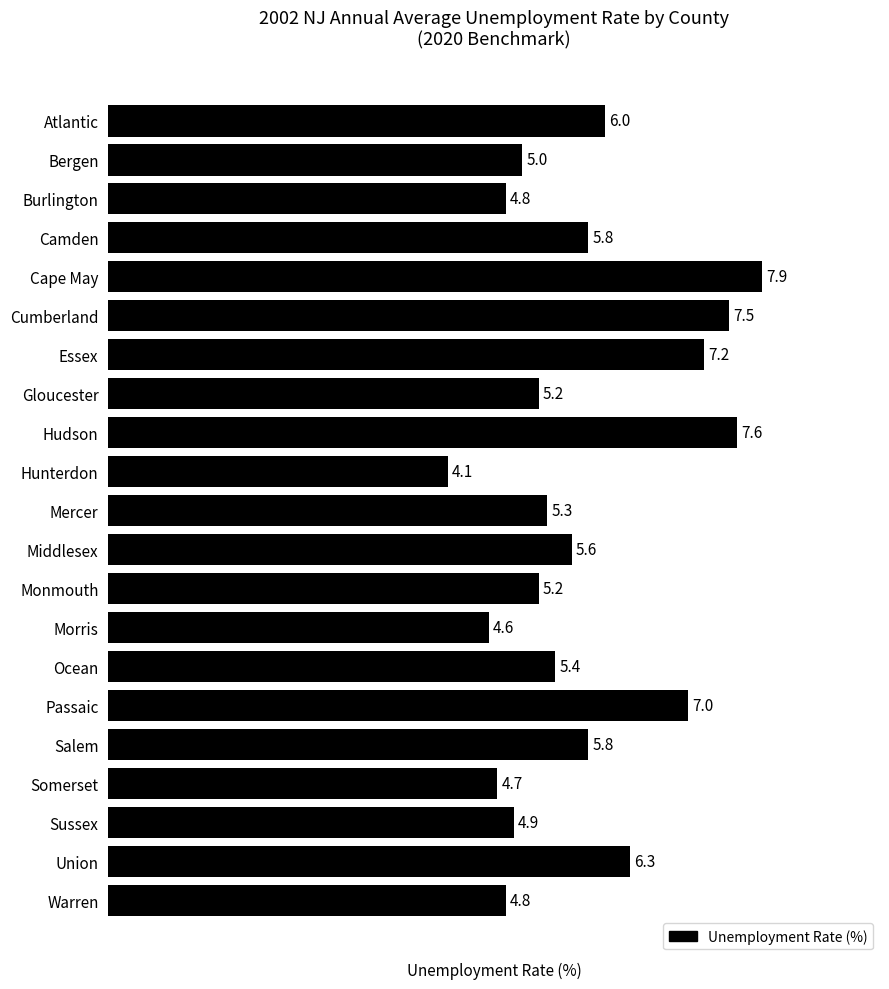

What is the change in value from Camden to Gloucester?

-0.6